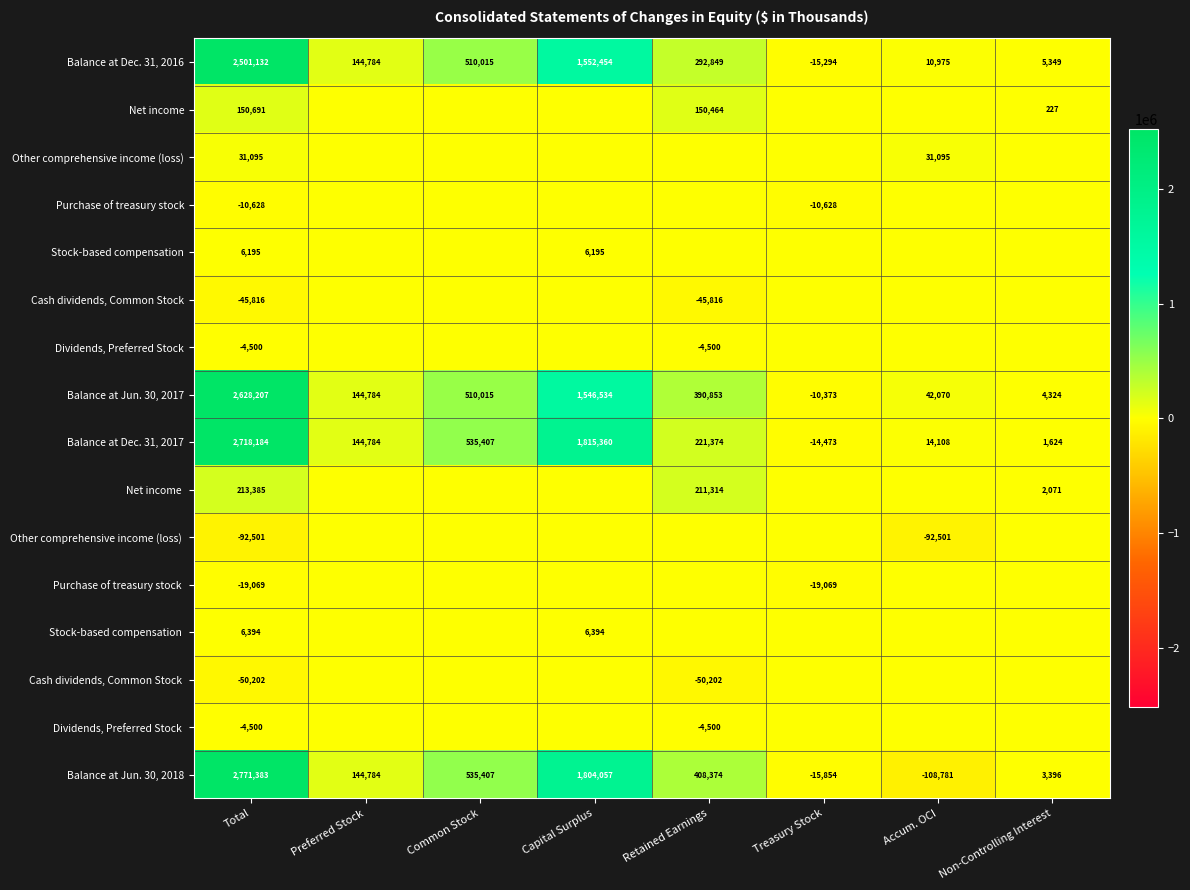

The value of Balance at Jun. 30, 2017 at Preferred Stock is 241744. True or false?

False